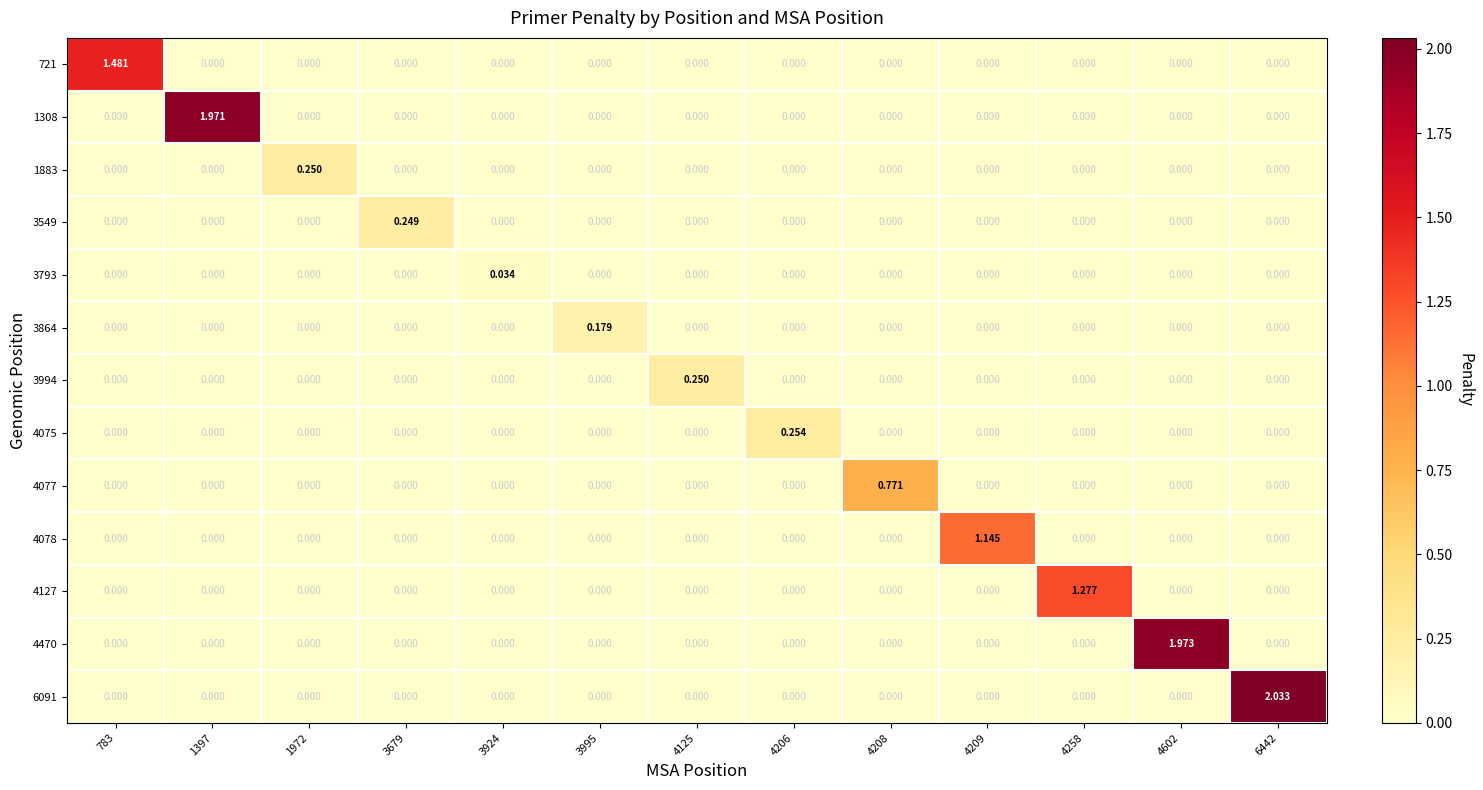

Reading left to right, transcribe all the data shown in this chart.

721: 783=1.5	1397=0.0	1972=0.0	3679=0.0	3924=0.0	3995=0.0	4125=0.0	4206=0.0	4208=0.0	4209=0.0	4258=0.0	4602=0.0	6442=0.0
1308: 783=0.0	1397=2.0	1972=0.0	3679=0.0	3924=0.0	3995=0.0	4125=0.0	4206=0.0	4208=0.0	4209=0.0	4258=0.0	4602=0.0	6442=0.0
1883: 783=0.0	1397=0.0	1972=0.2	3679=0.0	3924=0.0	3995=0.0	4125=0.0	4206=0.0	4208=0.0	4209=0.0	4258=0.0	4602=0.0	6442=0.0
3549: 783=0.0	1397=0.0	1972=0.0	3679=0.2	3924=0.0	3995=0.0	4125=0.0	4206=0.0	4208=0.0	4209=0.0	4258=0.0	4602=0.0	6442=0.0
3793: 783=0.0	1397=0.0	1972=0.0	3679=0.0	3924=0.0	3995=0.0	4125=0.0	4206=0.0	4208=0.0	4209=0.0	4258=0.0	4602=0.0	6442=0.0
3864: 783=0.0	1397=0.0	1972=0.0	3679=0.0	3924=0.0	3995=0.2	4125=0.0	4206=0.0	4208=0.0	4209=0.0	4258=0.0	4602=0.0	6442=0.0
3994: 783=0.0	1397=0.0	1972=0.0	3679=0.0	3924=0.0	3995=0.0	4125=0.2	4206=0.0	4208=0.0	4209=0.0	4258=0.0	4602=0.0	6442=0.0
4075: 783=0.0	1397=0.0	1972=0.0	3679=0.0	3924=0.0	3995=0.0	4125=0.0	4206=0.3	4208=0.0	4209=0.0	4258=0.0	4602=0.0	6442=0.0
4077: 783=0.0	1397=0.0	1972=0.0	3679=0.0	3924=0.0	3995=0.0	4125=0.0	4206=0.0	4208=0.8	4209=0.0	4258=0.0	4602=0.0	6442=0.0
4078: 783=0.0	1397=0.0	1972=0.0	3679=0.0	3924=0.0	3995=0.0	4125=0.0	4206=0.0	4208=0.0	4209=1.1	4258=0.0	4602=0.0	6442=0.0
4127: 783=0.0	1397=0.0	1972=0.0	3679=0.0	3924=0.0	3995=0.0	4125=0.0	4206=0.0	4208=0.0	4209=0.0	4258=1.3	4602=0.0	6442=0.0
4470: 783=0.0	1397=0.0	1972=0.0	3679=0.0	3924=0.0	3995=0.0	4125=0.0	4206=0.0	4208=0.0	4209=0.0	4258=0.0	4602=2.0	6442=0.0
6091: 783=0.0	1397=0.0	1972=0.0	3679=0.0	3924=0.0	3995=0.0	4125=0.0	4206=0.0	4208=0.0	4209=0.0	4258=0.0	4602=0.0	6442=2.0